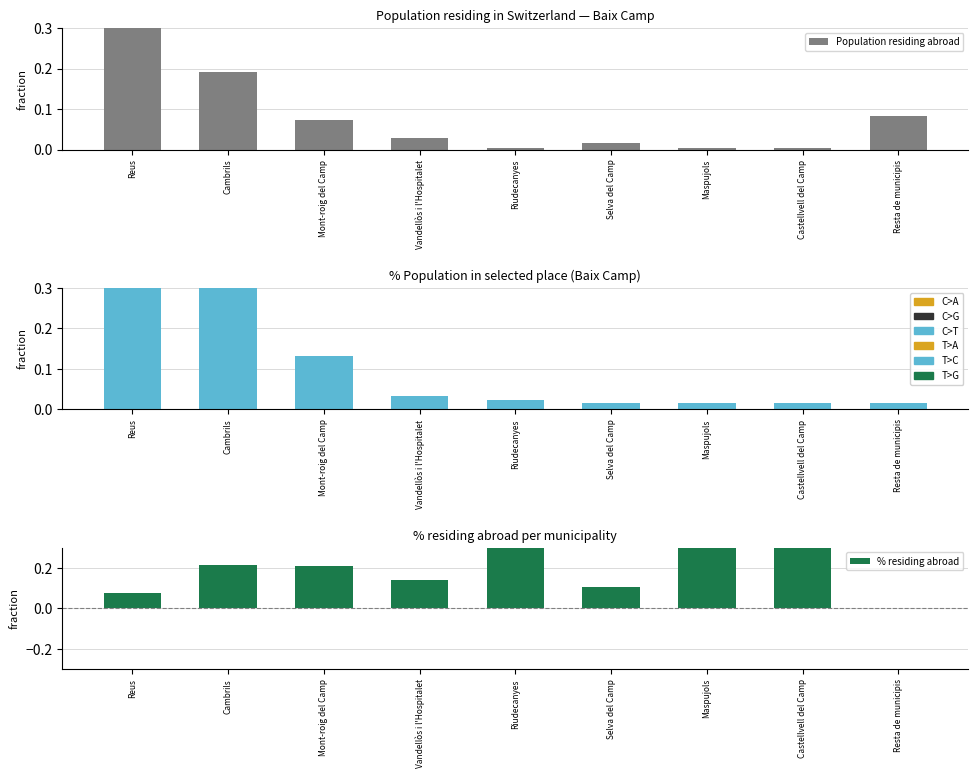

How many data points does each series have?

9